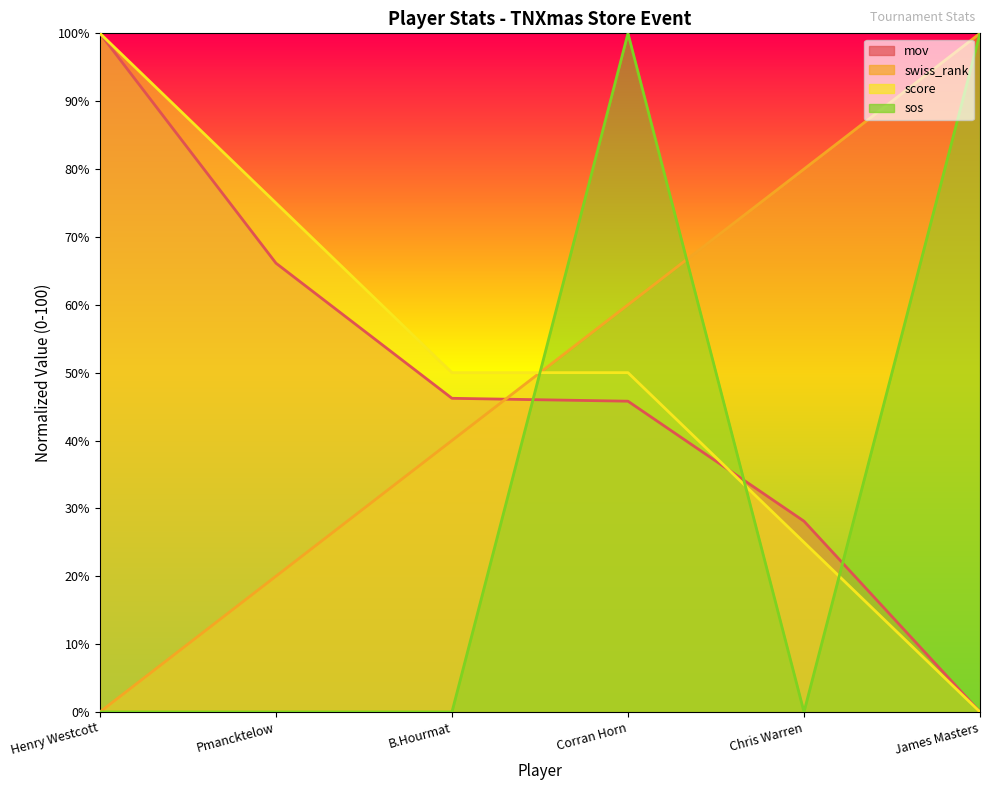

What is the label of the 5th point from the right?

Pmancktelow